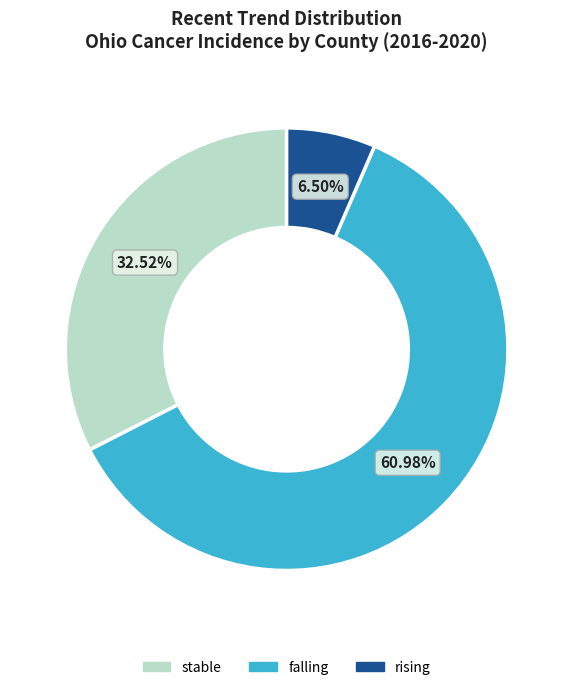

What percentage is the stable slice, to the nearest percent?

33%